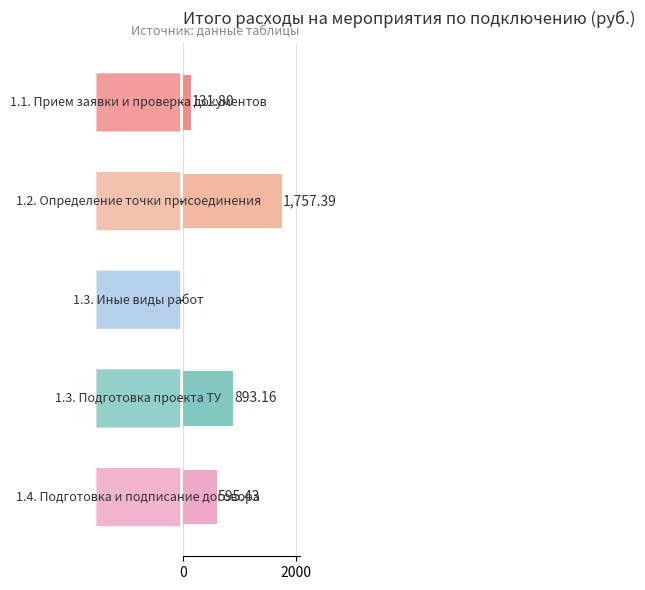

What is the sum of all values?

3377.8